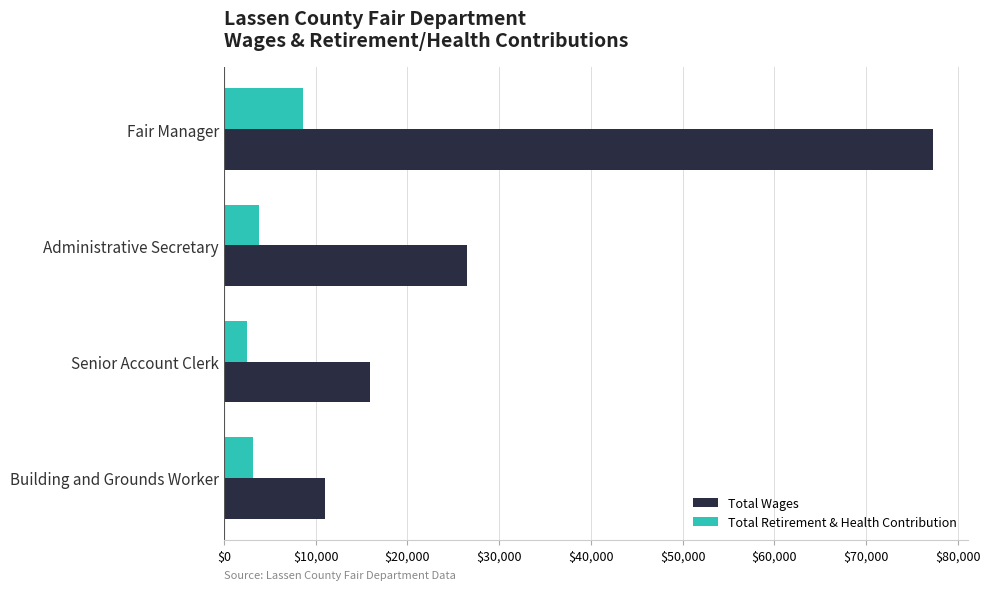

What value does the Total Retirement & Health Contribution series have at Building and Grounds Worker?

3198